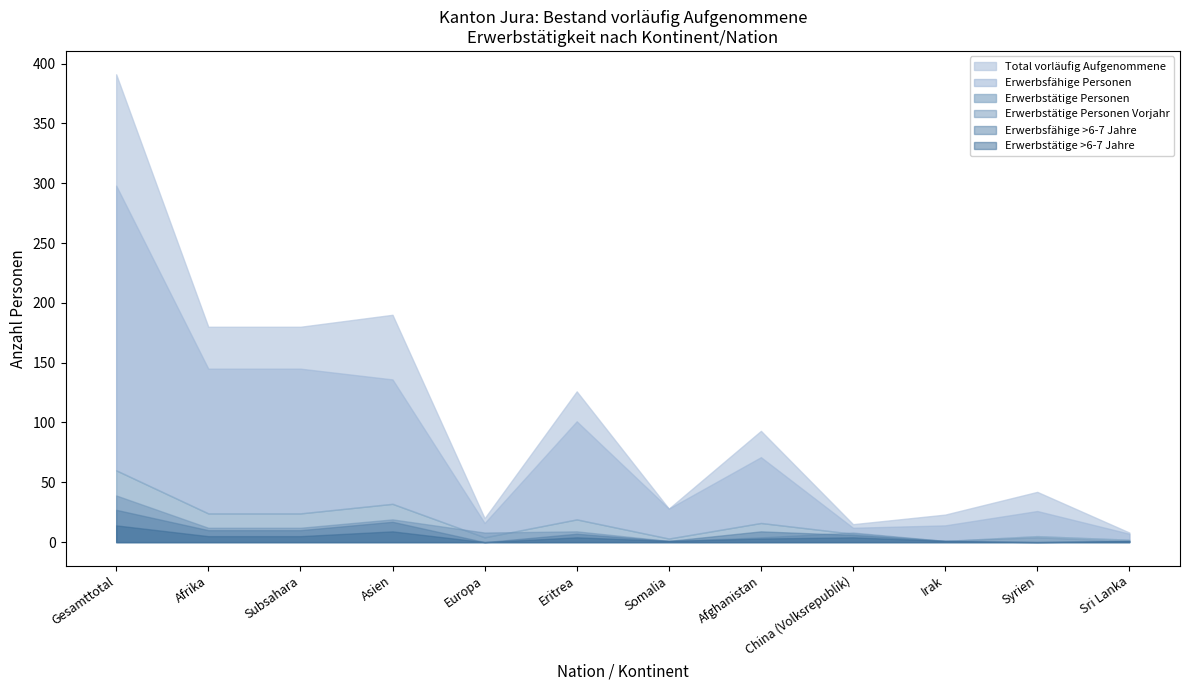

What is the label of the 7th point from the right?

Eritrea